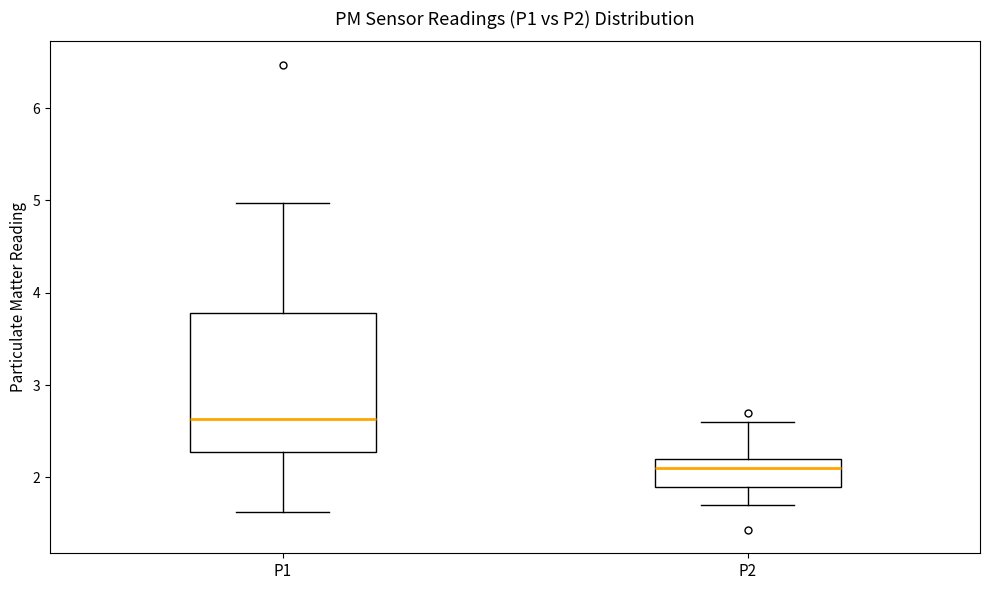

Which box has the lowest median line?

P2